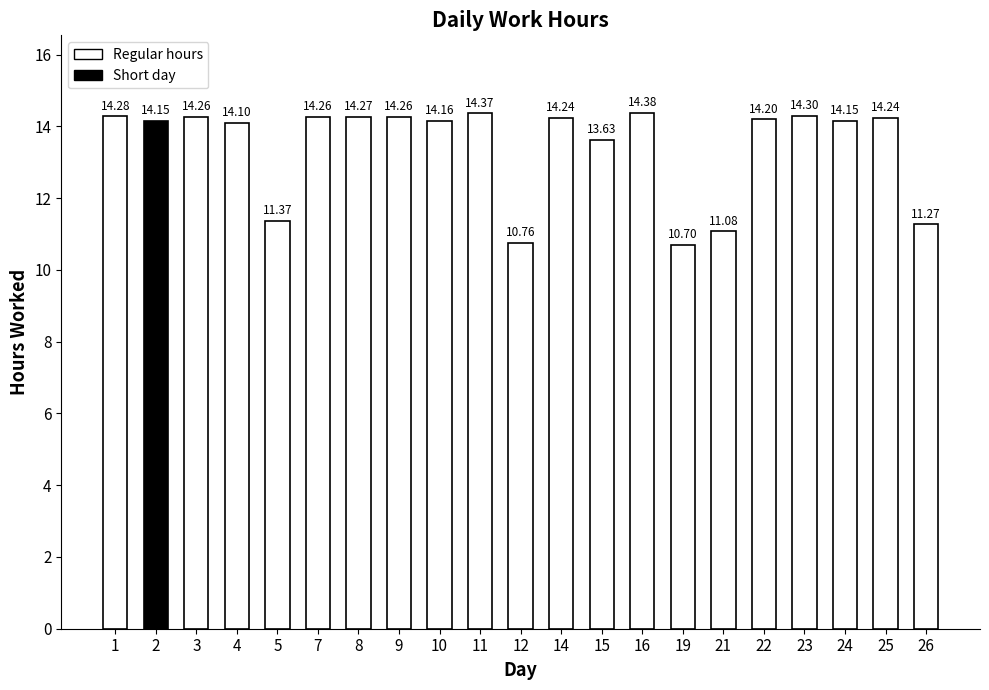

Reading left to right, extract all data points from this chart.

14.3	14.2	14.3	14.1	11.4	14.3	14.3	14.3	14.2	14.4	10.8	14.2	13.6	14.4	10.7	11.1	14.2	14.3	14.2	14.2	11.3